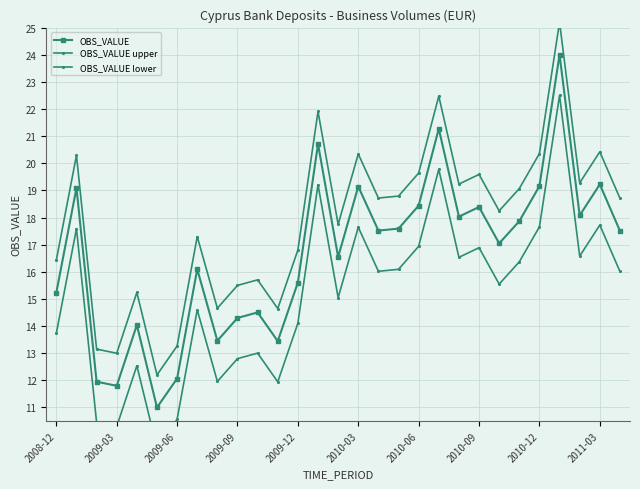

What is the value of the OBS_VALUE upper point at the 4th from the left?

13.0